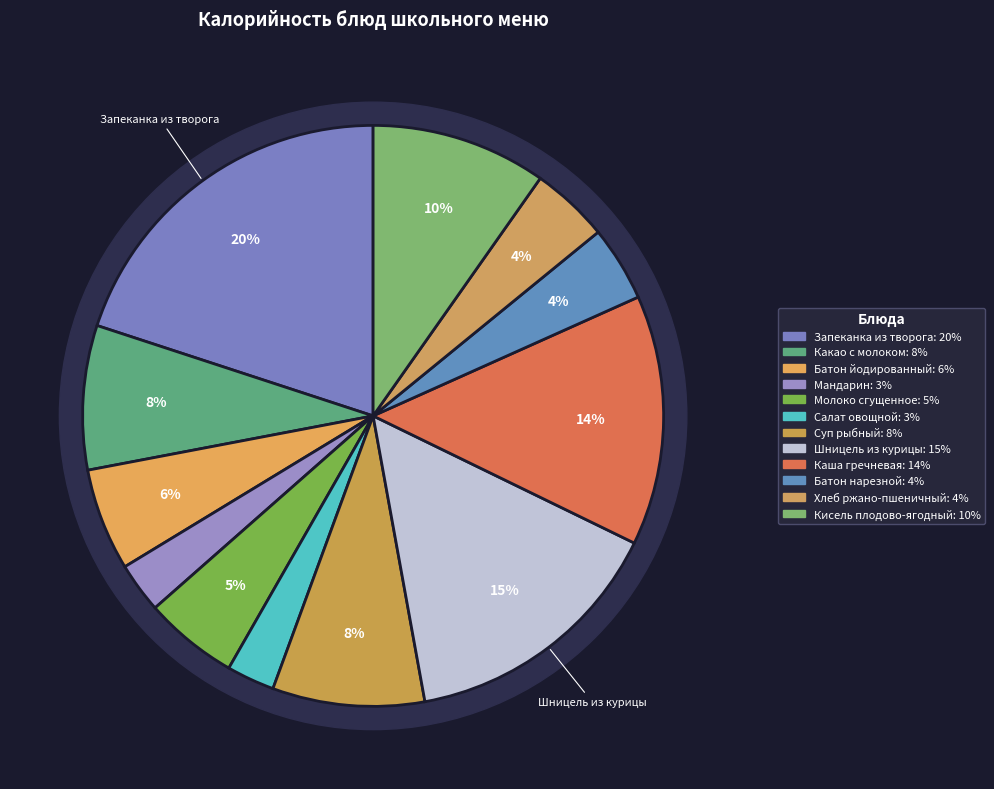

To the nearest percent, what is the difference between the largest and smallest slice percentages?

17%